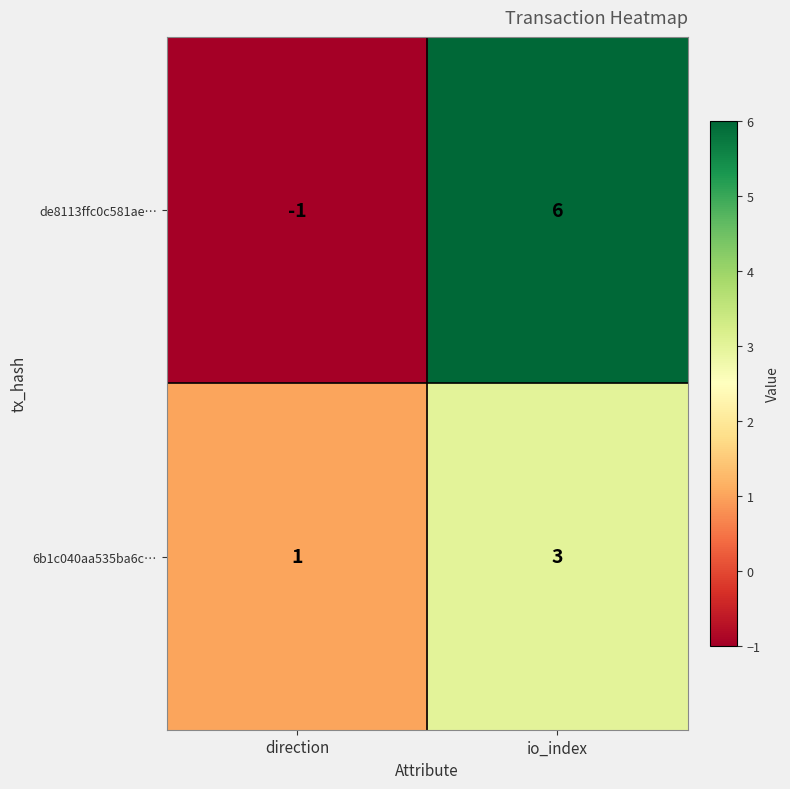

Count the number of categories in the chart.

2